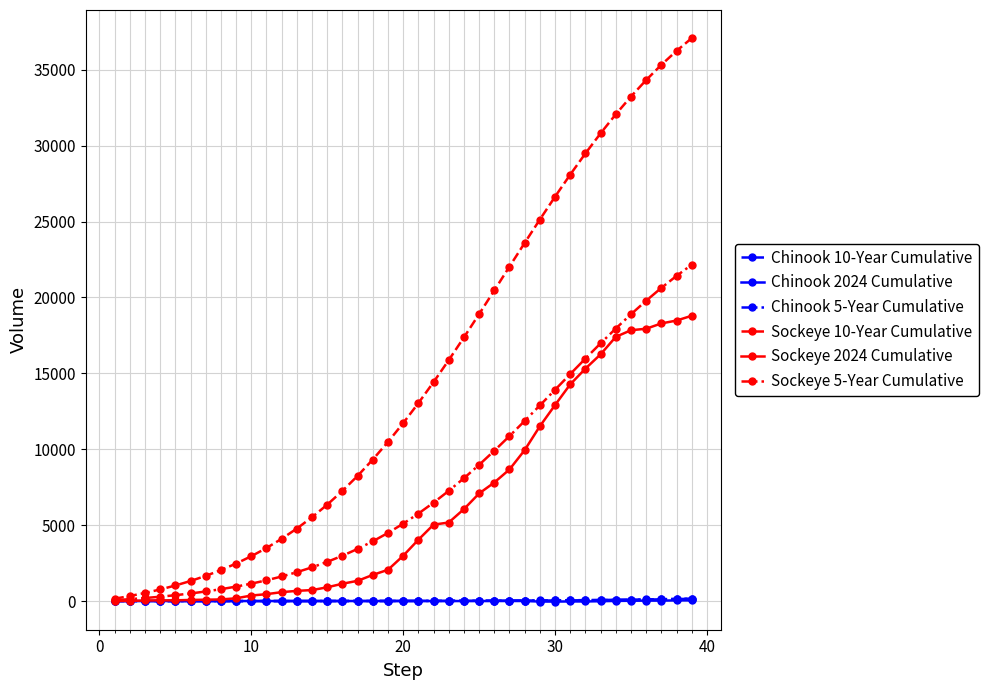

Which series has the widest spread of values?

Sockeye 10-Year Cumulative